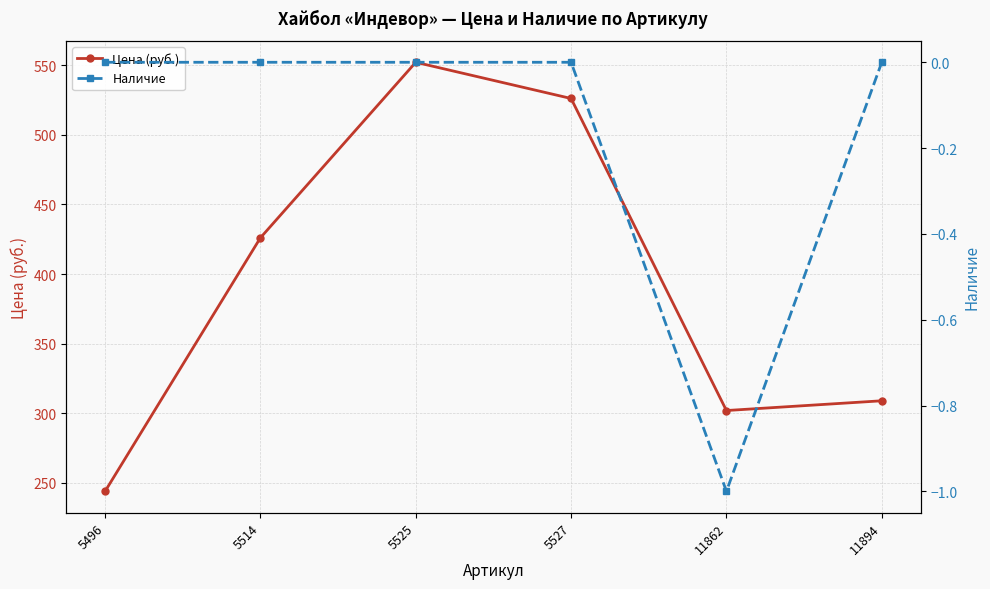

Which series has the largest total across all categories?

Цена (руб.)